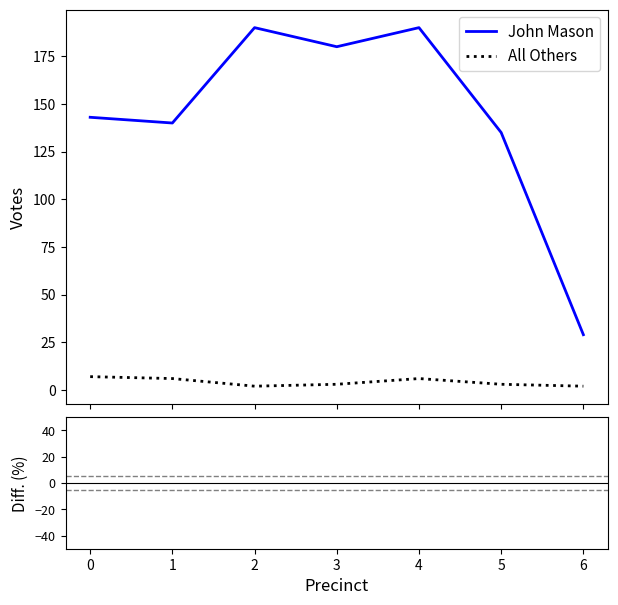

Rank the categories by Diff (%) value from lowest to highest.

2, 3, 5, 4, 1, 0, 6